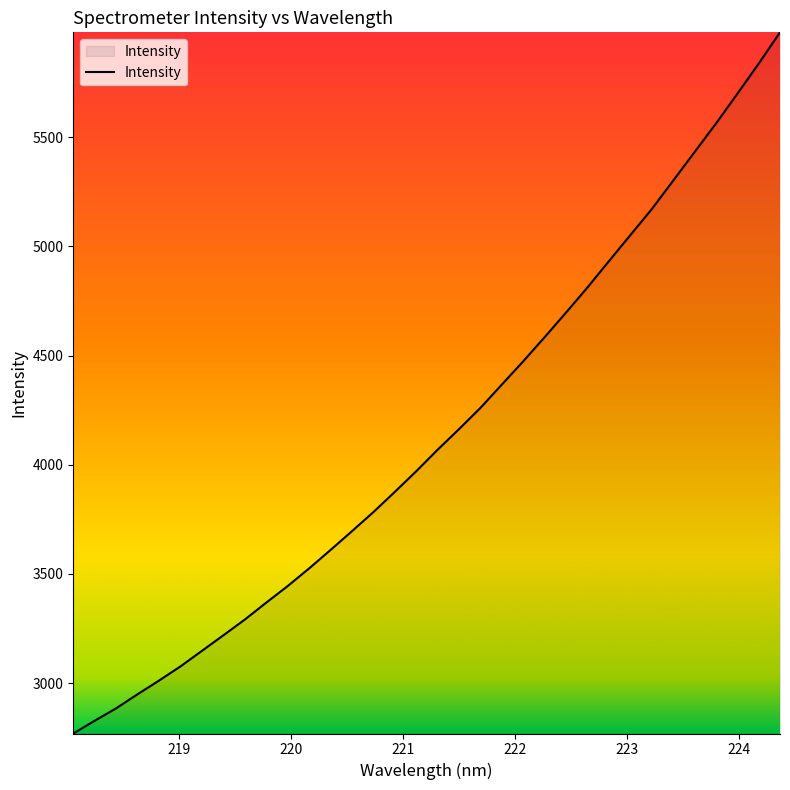

What is the difference between the maximum and minimum values?

3211.4